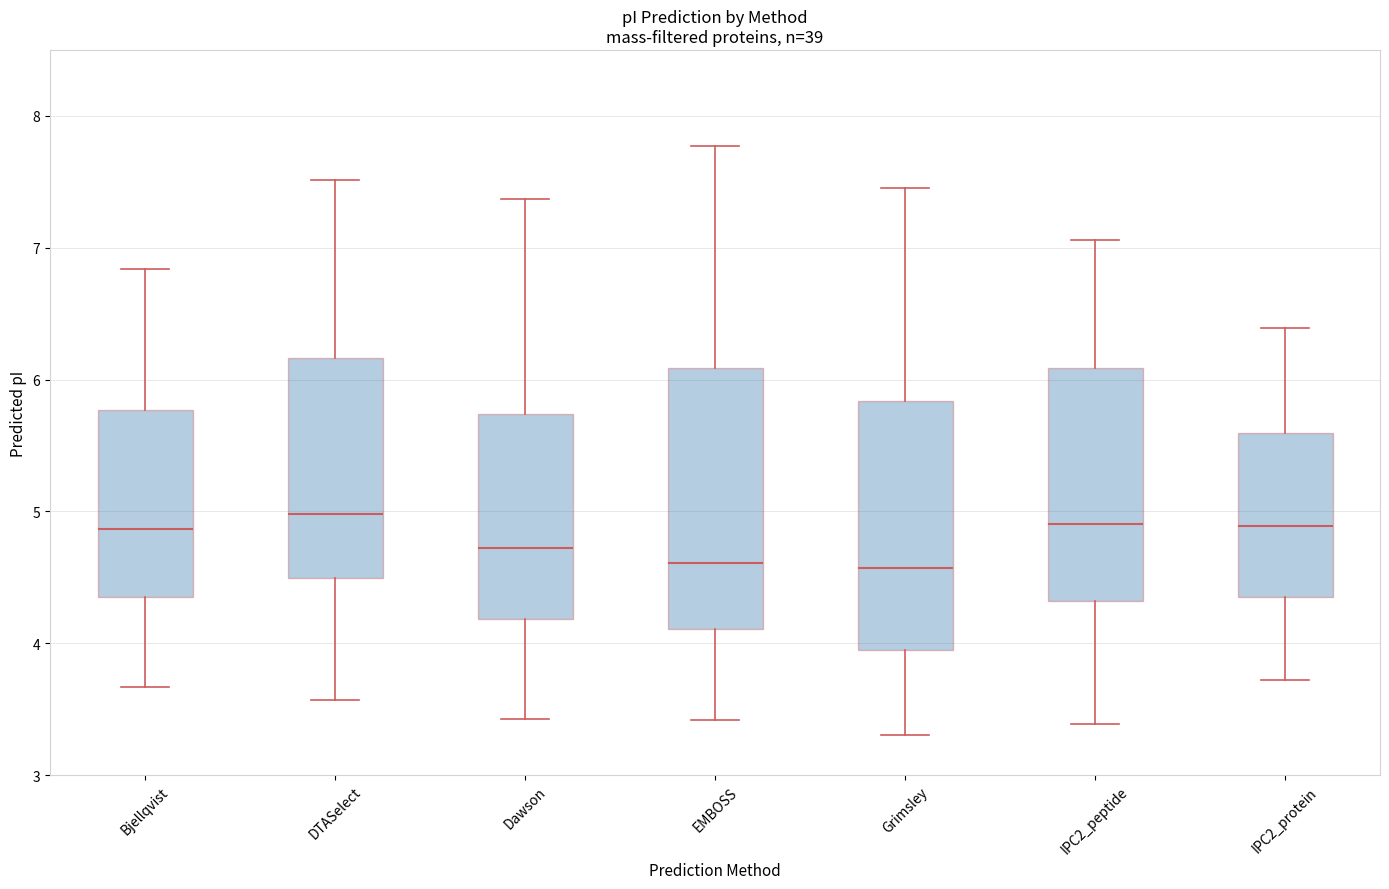

Where is the lower edge of the box for IPC2_peptide on the y-axis? The values are not printed on the chart, so give them approximately, as read against the axis.

4.3